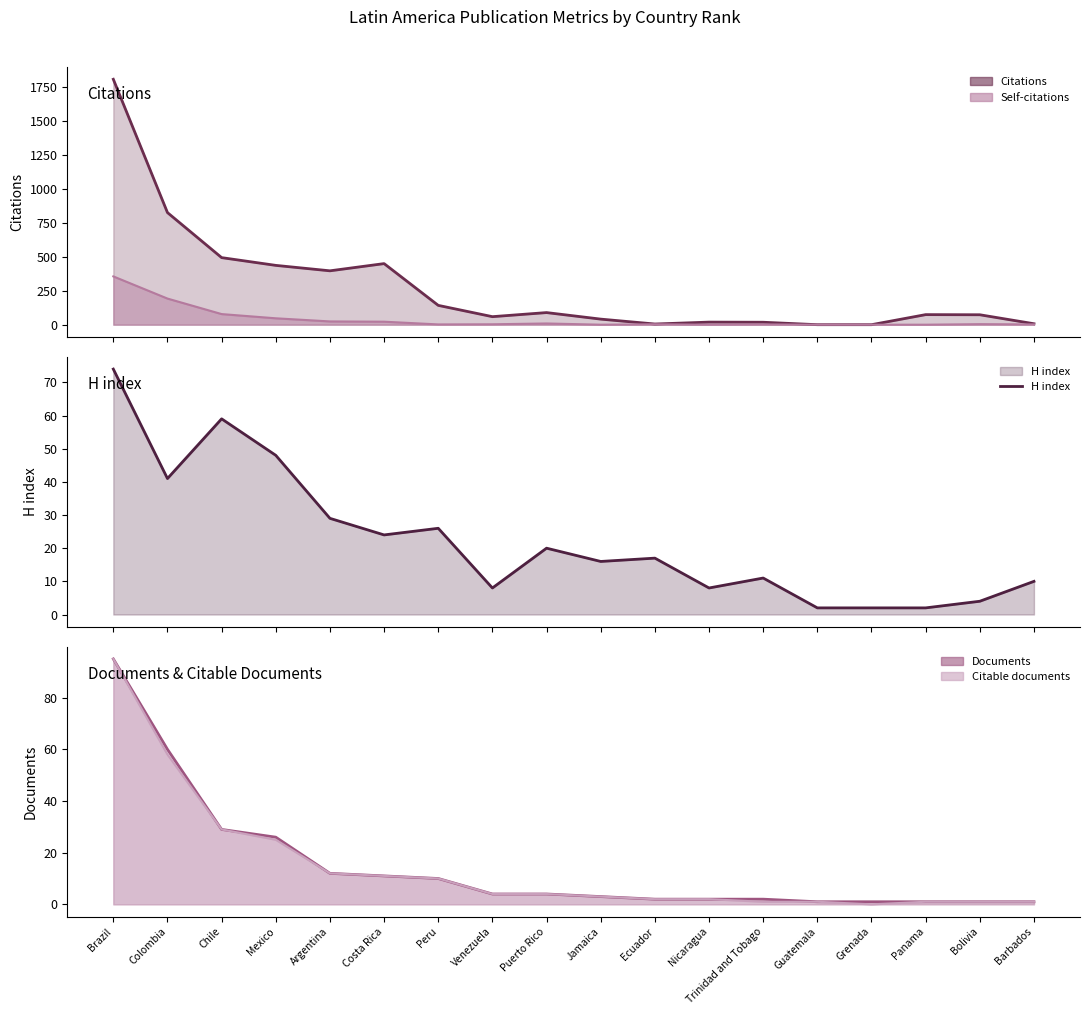

Reading left to right, extract all data points from this chart.

Brazil=74	Colombia=41	Chile=59	Mexico=48	Argentina=29	Costa Rica=24	Peru=26	Venezuela=8	Puerto Rico=20	Jamaica=16	Ecuador=17	Nicaragua=8	Trinidad and Tobago=11	Guatemala=2	Grenada=2	Panama=2	Bolivia=4	Barbados=10